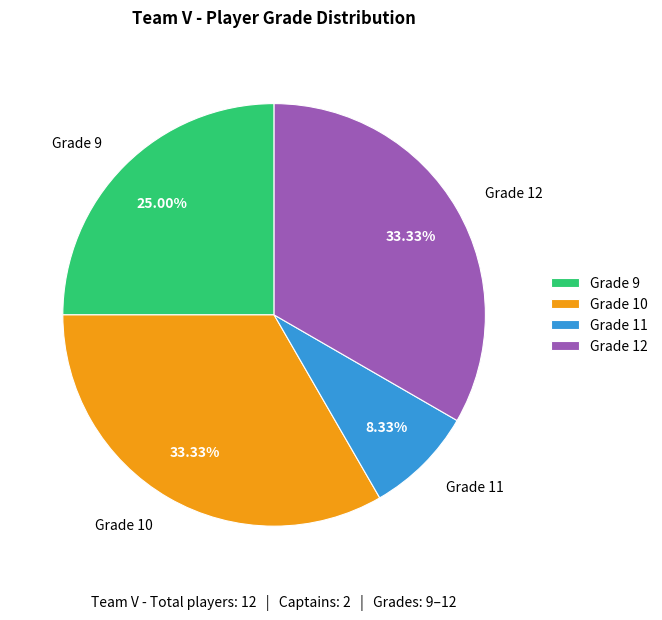

How many segments does this pie chart have?

4